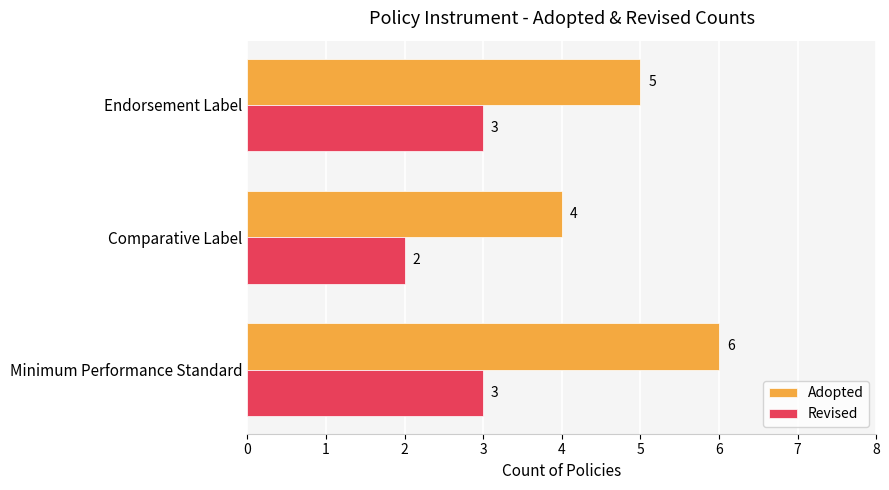

True or false: Adopted has a value of 6 at Minimum Performance Standard.

True